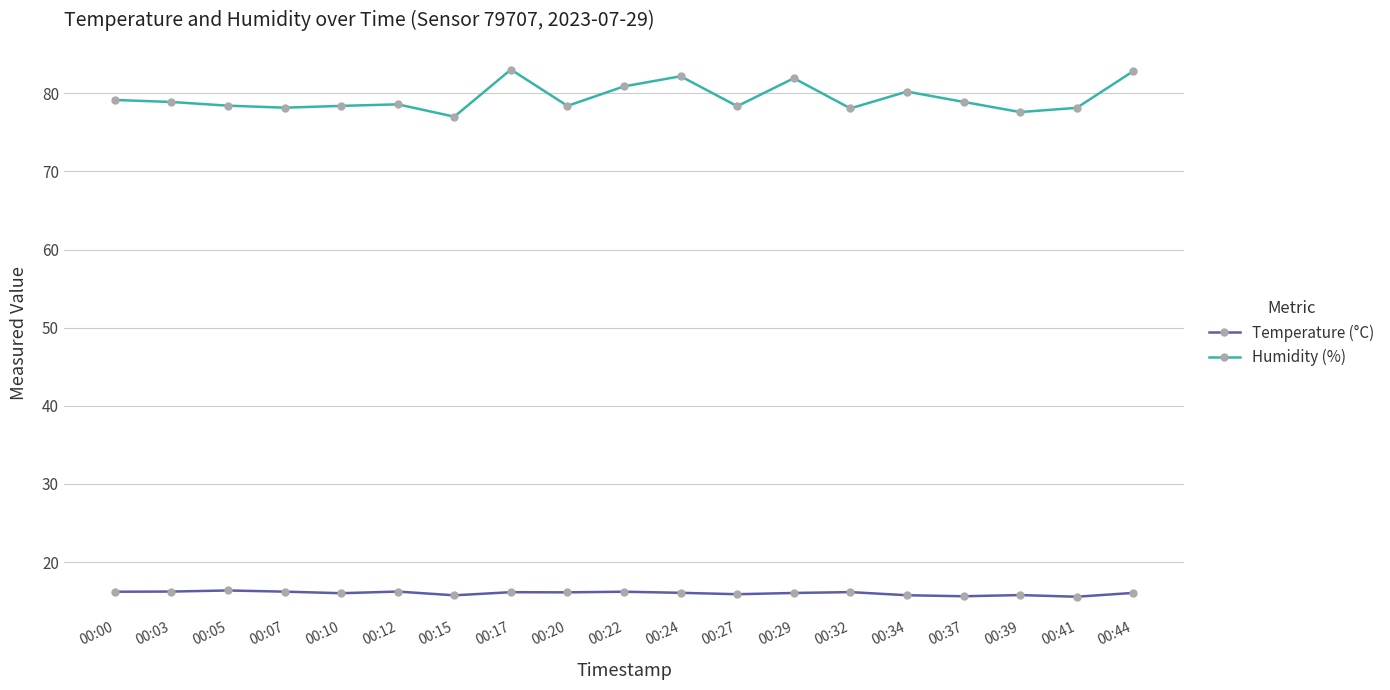

Rank the series by their maximum value, from lowest to highest.

Temperature (°C), Humidity (%)